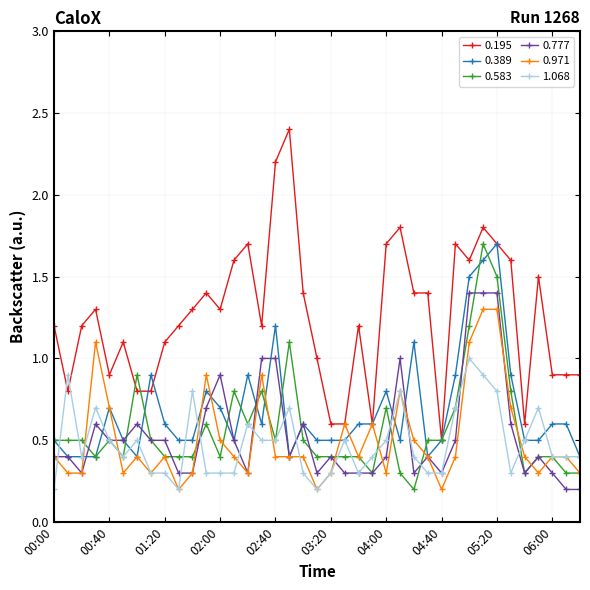

Which series has the largest total across all categories?

0.195